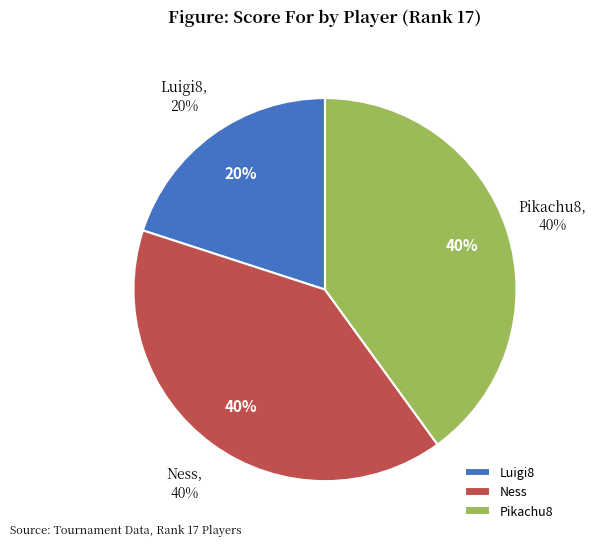

Does Pikachu8 represent more than half of the total?

No